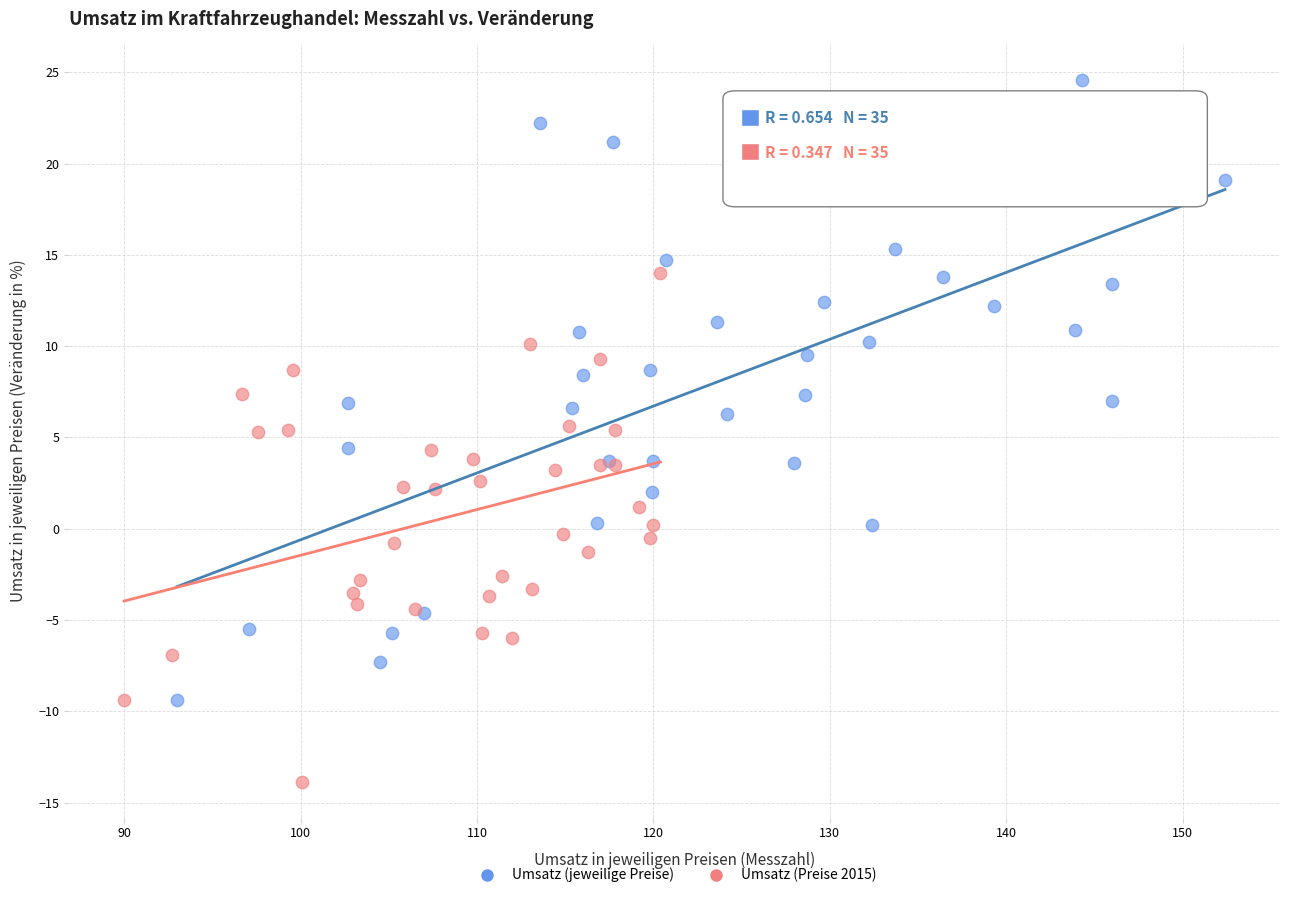

What are all the series names shown in the legend?

Umsatz (jeweilige Preise), Umsatz (Preise 2015)